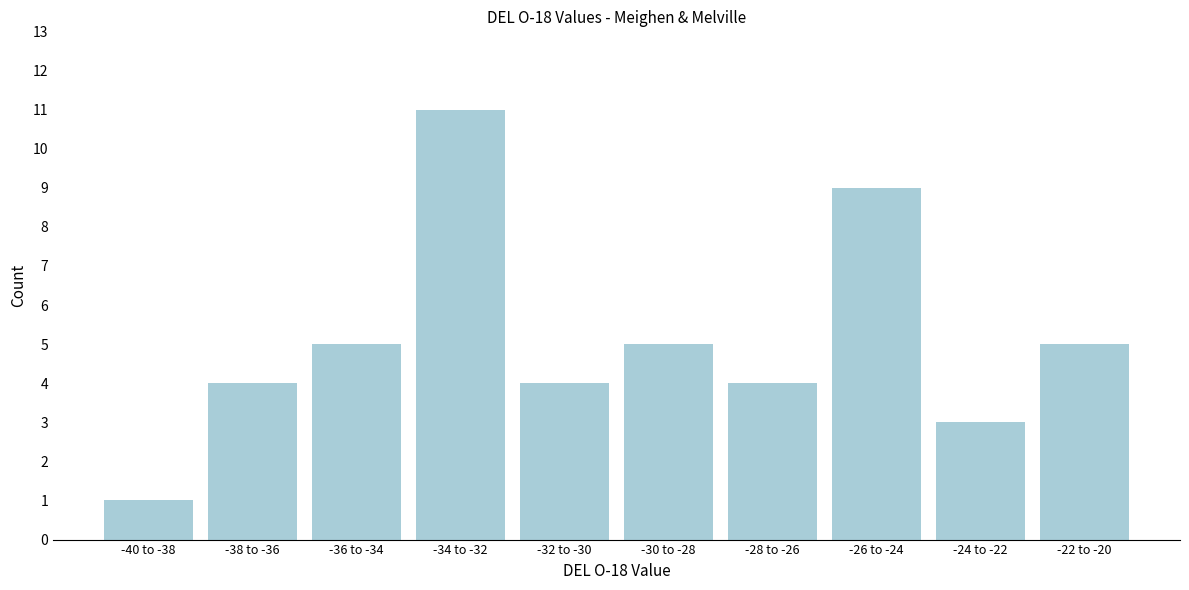

Reading left to right, list all the values displayed in this chart.

1	4	5	11	4	5	4	9	3	5